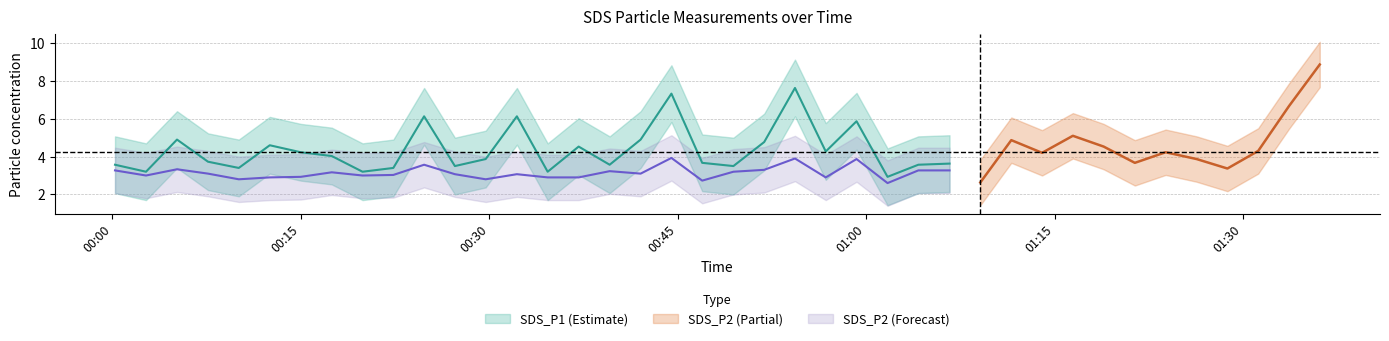

What is the highest value of the SDS_P2 series?

8.9